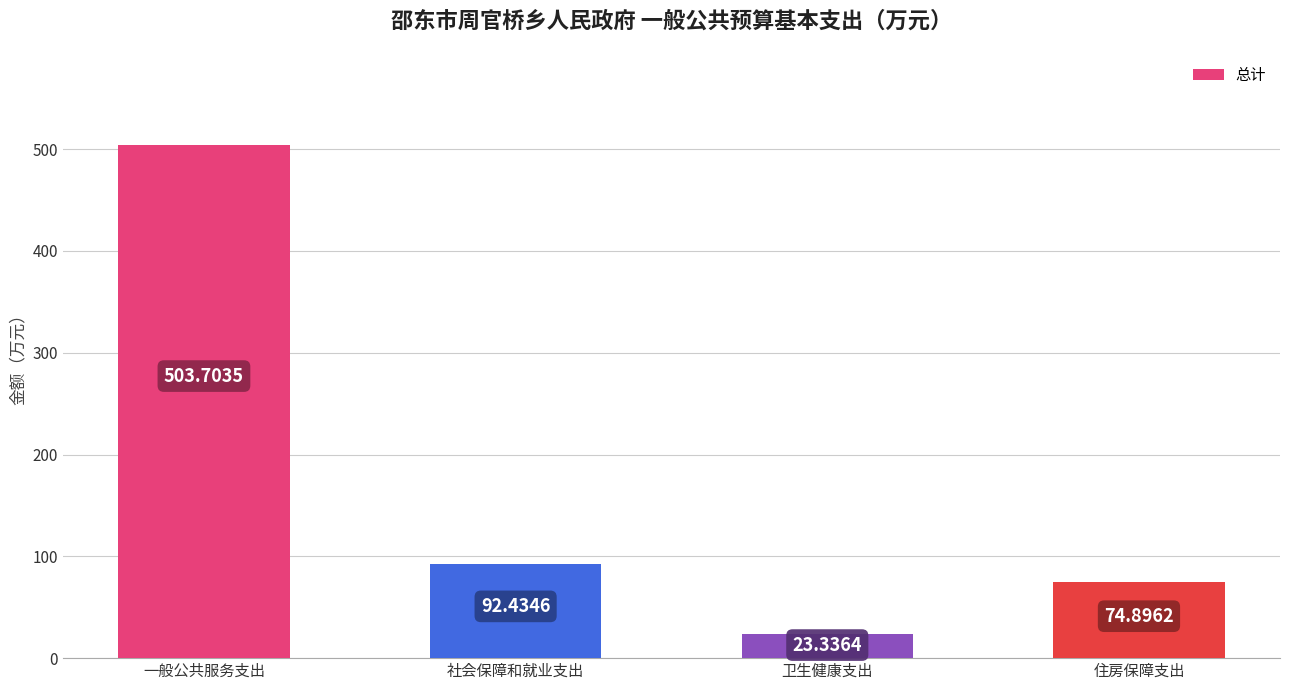

Is it true that the value at 一般公共服务支出 is 503.7?

True